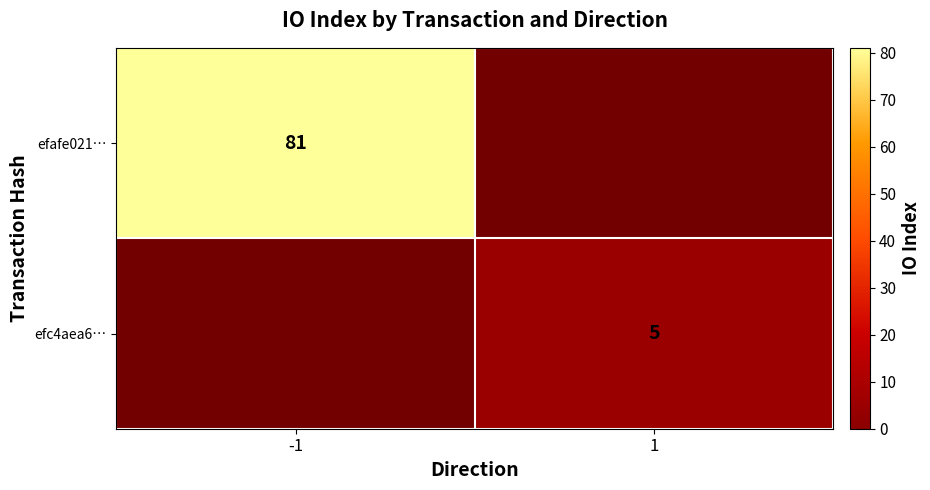

Is it true that efafe021… equals 81 at -1?

True